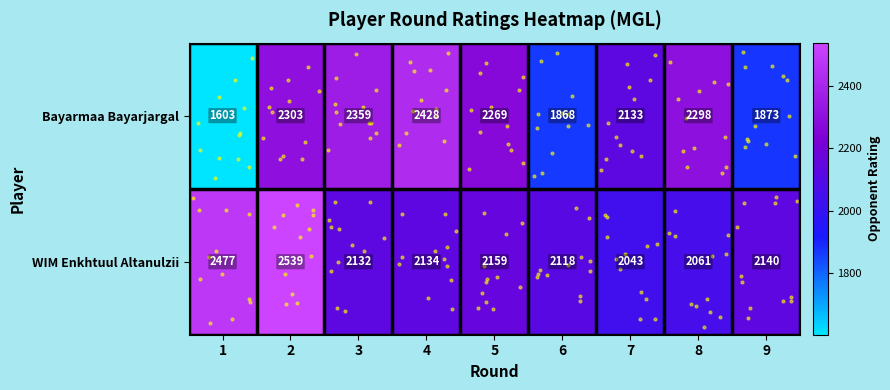

Rank the series by their average value, from highest to lowest.

WIM Enkhtuul Altanulzii, Bayarmaa Bayarjargal